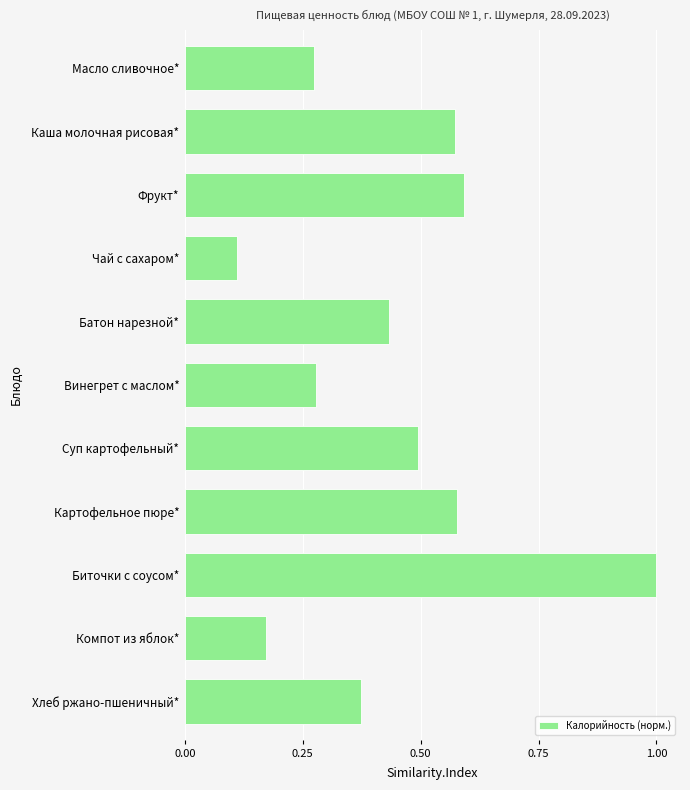

What is the label of the 6th bar from the top?

Винегрет с маслом*